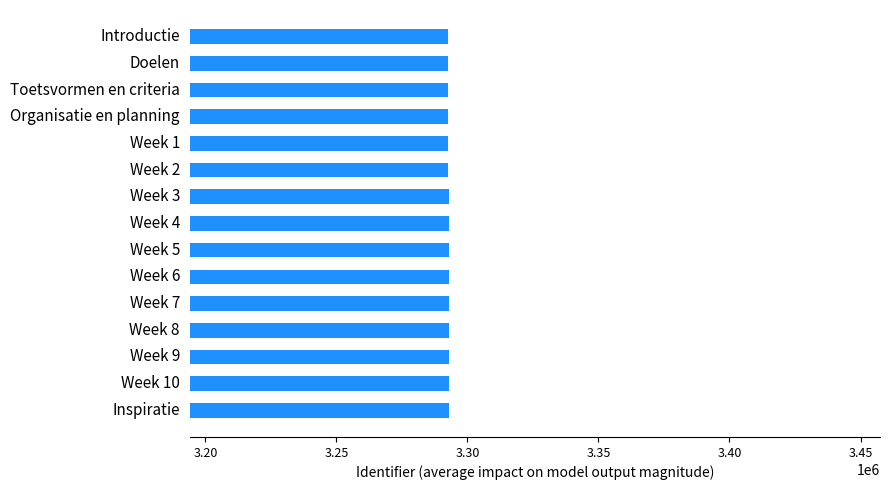

The value at Week 4 is 3292784. True or false?

True